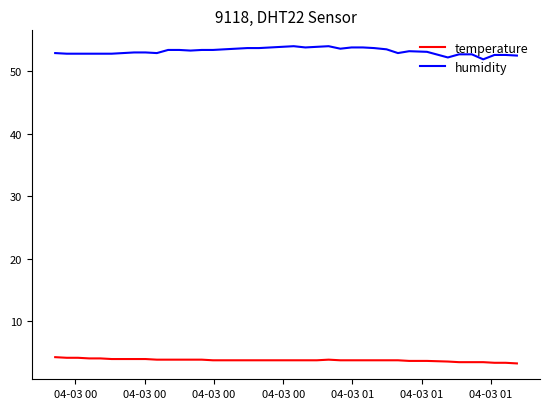

What is the difference between the maximum and minimum values in the humidity series?

2.1